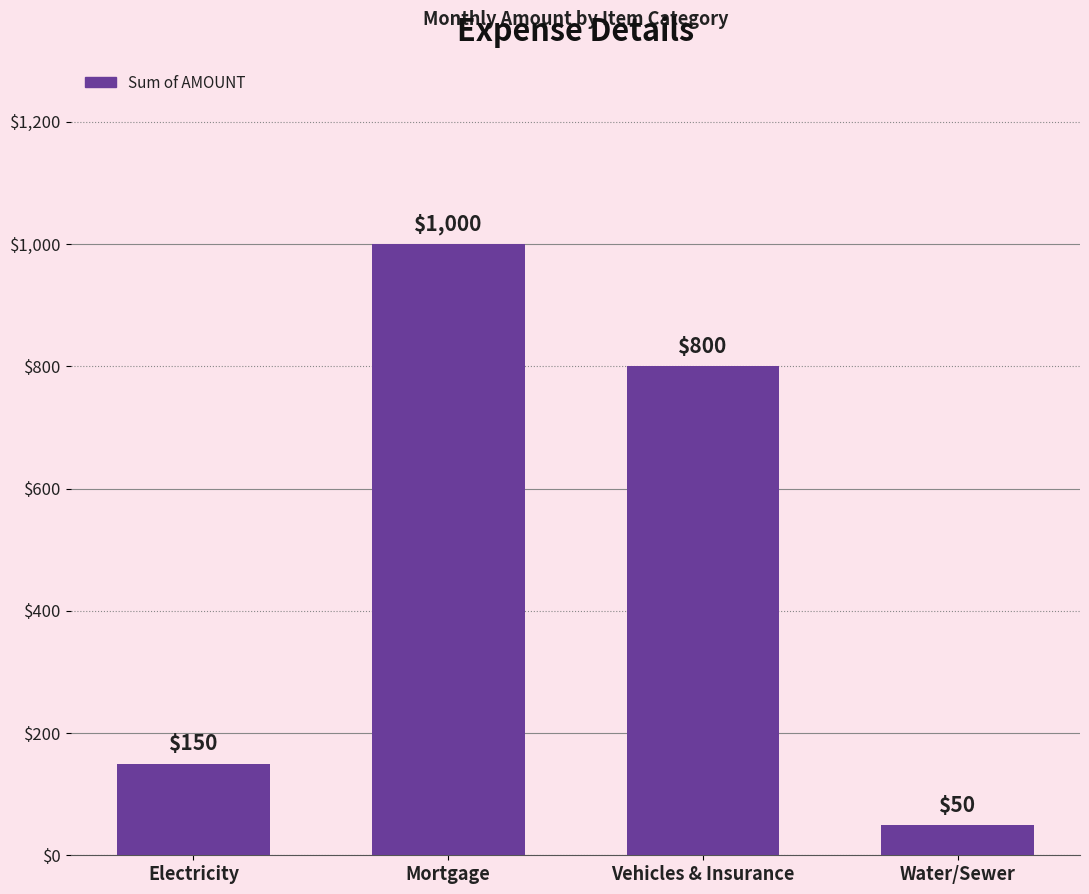

Reading left to right, extract all data points from this chart.

Electricity=150	Mortgage=1000	Vehicles & Insurance=800	Water/Sewer=50